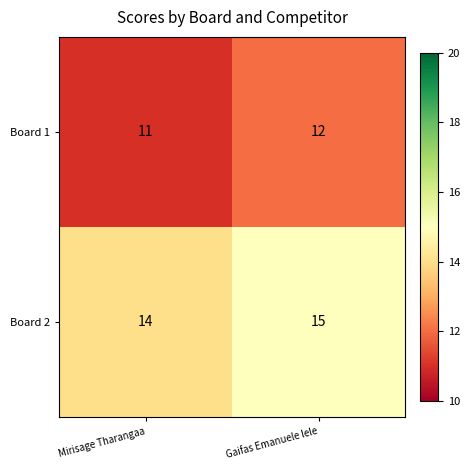

Reading left to right, list all the values displayed in this chart.

Board 1: 11	12
Board 2: 14	15